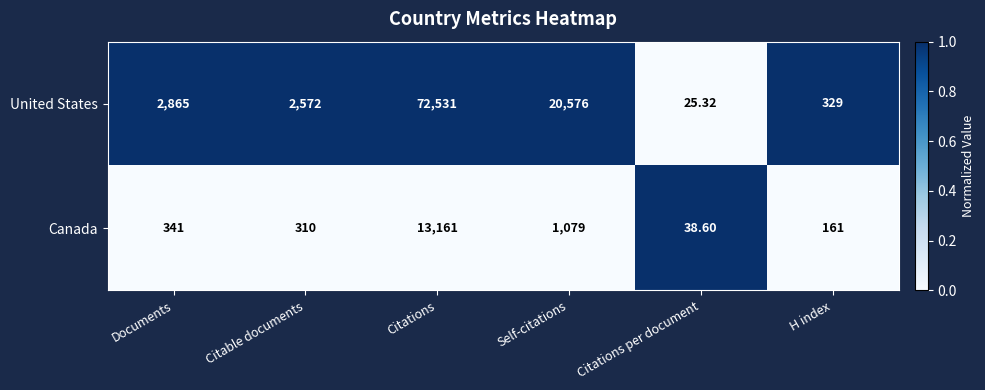

List the series in order of their peak value, lowest first.

Canada, United States